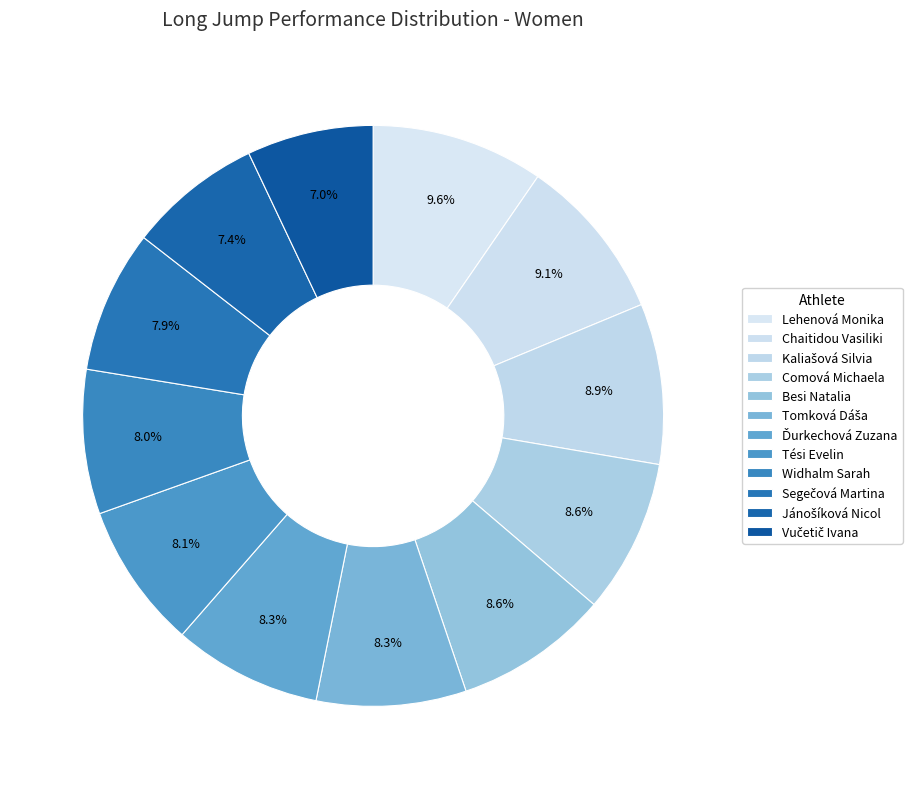

Count the number of slices in the pie.

12